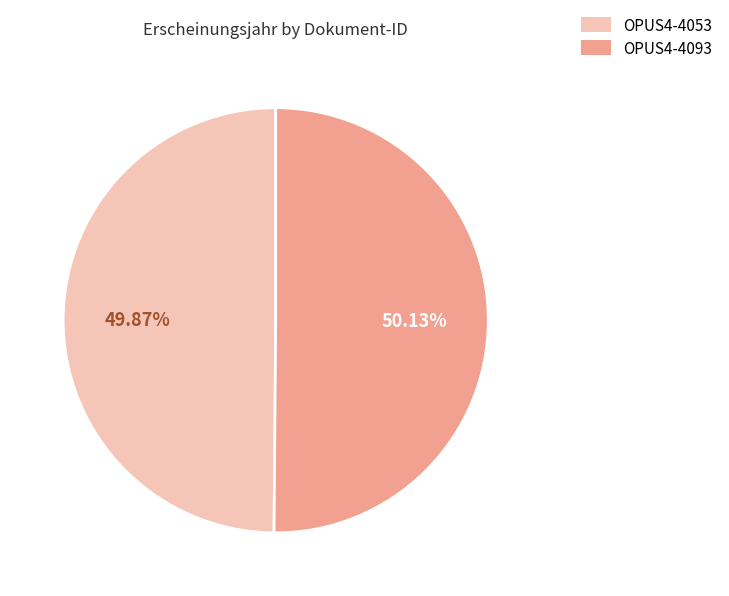

Is there any slice that represents more than half of the pie?

Yes